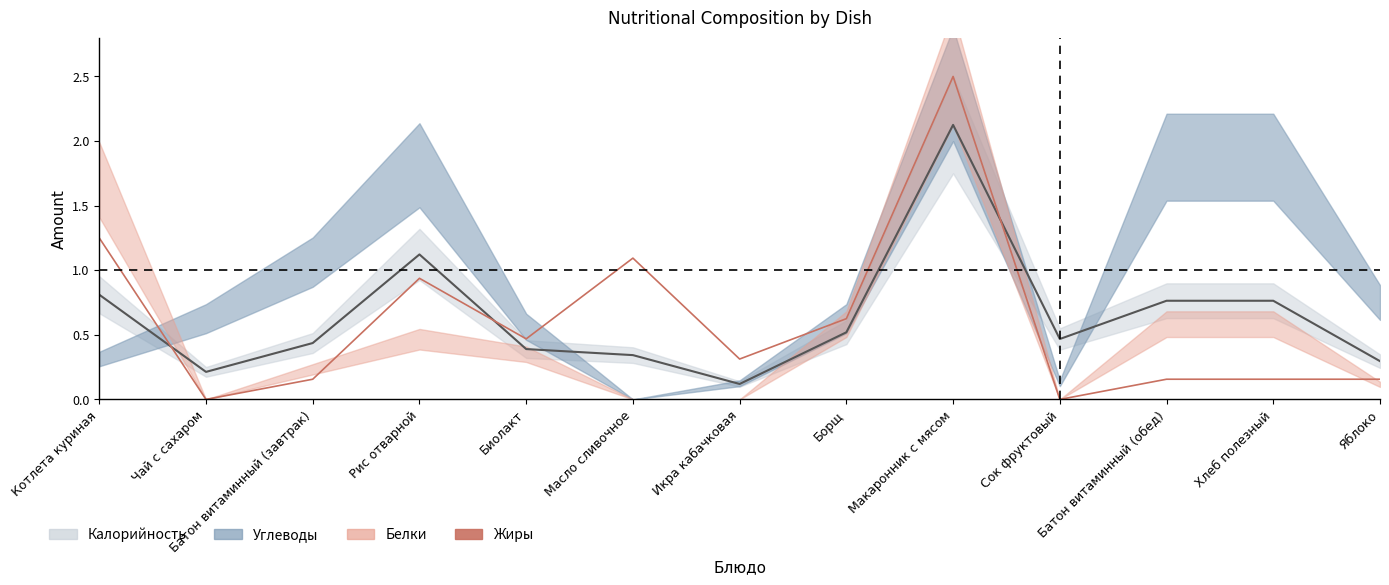

Reading right to left, list all the values displayed in this chart.

0.2	0.2	0.2	0.0	2.5	0.6	0.3	1.1	0.5	0.9	0.2	0.0	1.2